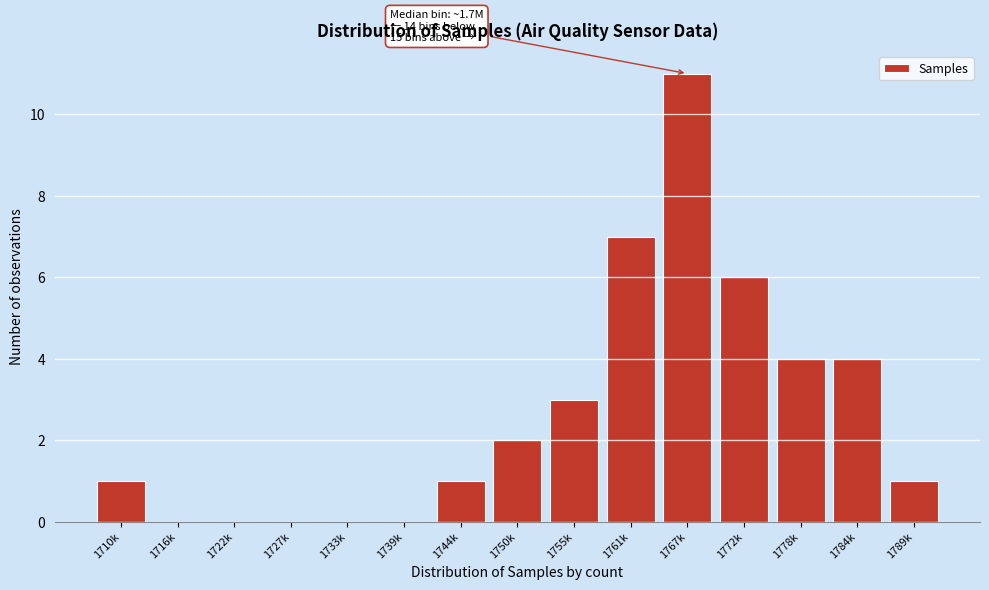

Reading left to right, what are all the values shown in this chart?

1710k=1	1716k=0	1722k=0	1727k=0	1733k=0	1739k=0	1744k=1	1750k=2	1755k=3	1761k=7	1767k=11	1772k=6	1778k=4	1784k=4	1789k=1